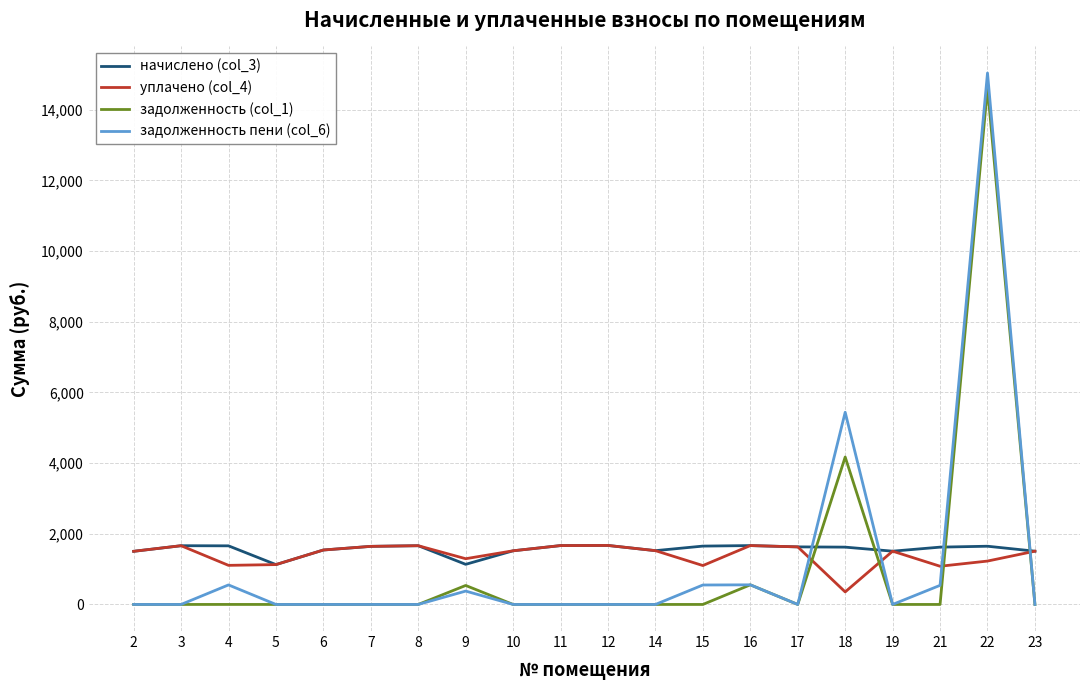

What is the highest value of the начислено (col_3) series?

1670.2